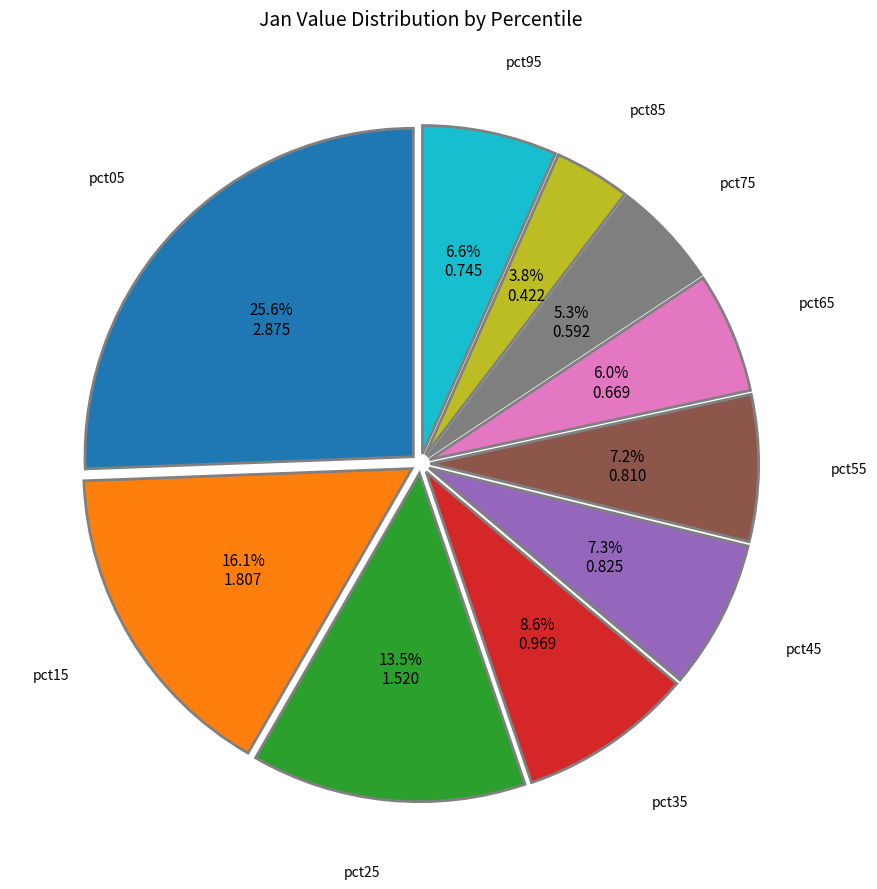

Is there a majority slice in this chart?

No